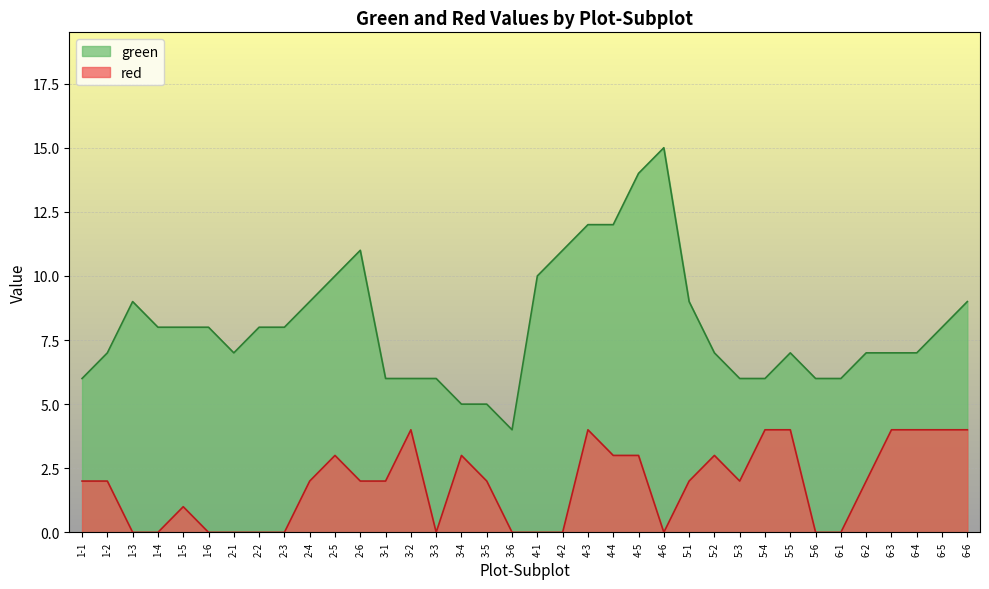

Is the value of red at 5-5 greater than the value of green at 5-4?

No